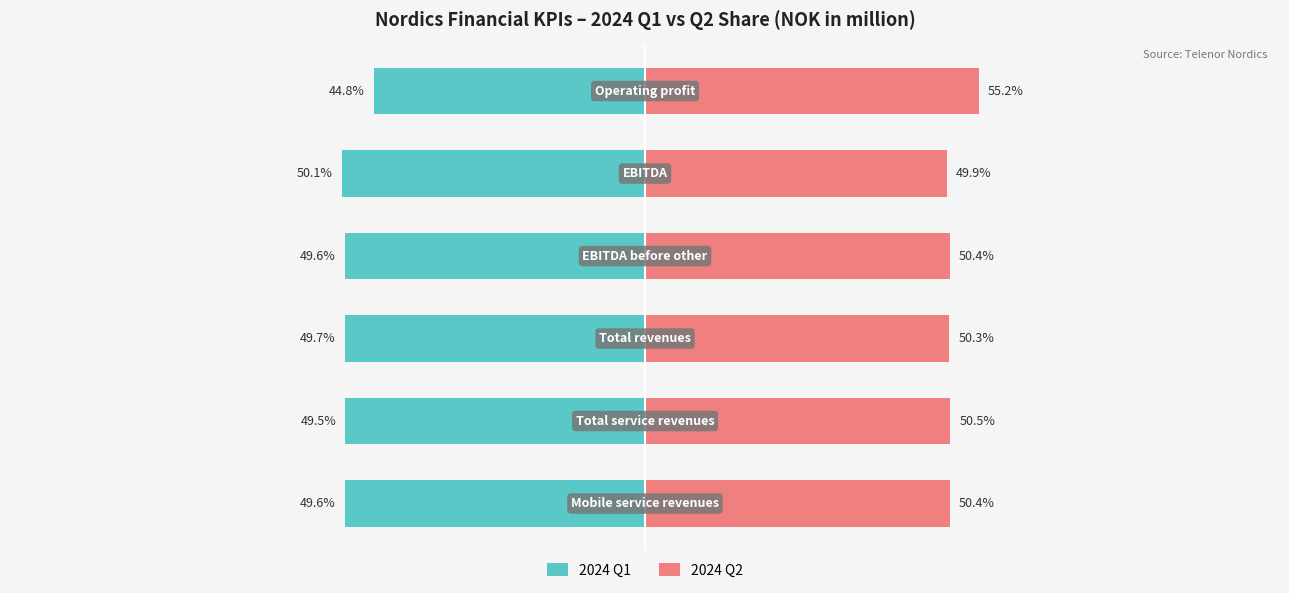

The 2024 Q2 series shows 49.9 at 4. True or false?

True